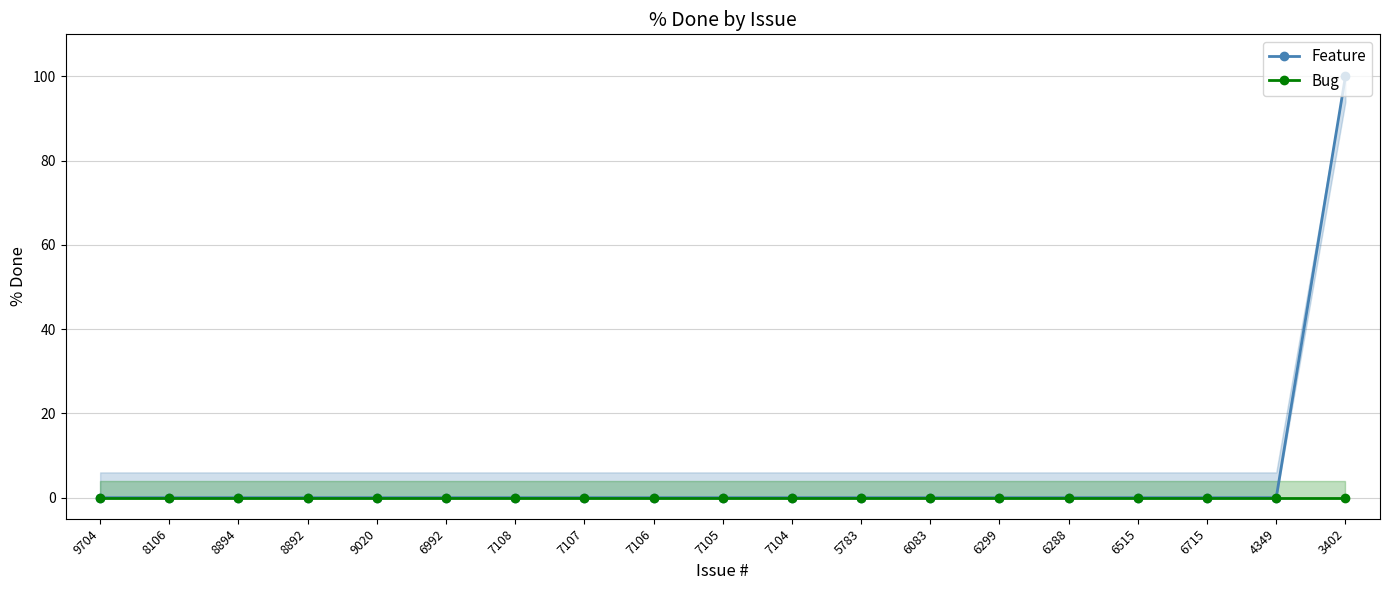

Does the chart have visible grid lines?

Yes